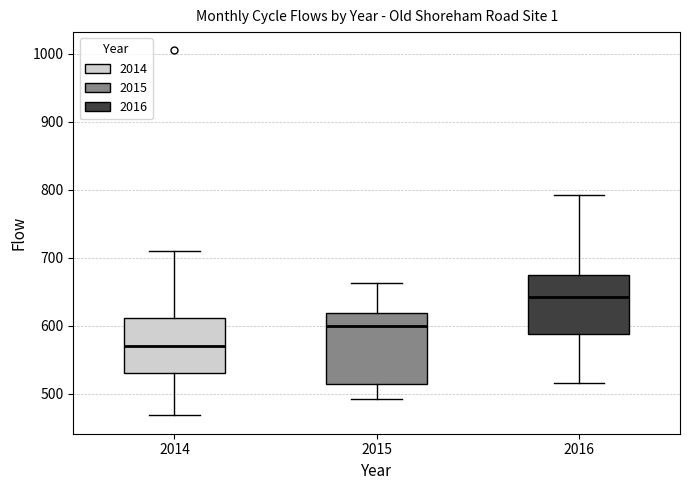

Reading left to right, transcribe this box plot: for each box, give where its median line is, the range the box spans, and where its two whiskers end, as read against the y-axis. The values are not printed on the chart, so give them approximately, as read against the axis.

2014: median 570, box 530 to 610, whiskers 470 to 710
2015: median 600, box 510 to 620, whiskers 490 to 660
2016: median 640, box 590 to 670, whiskers 520 to 790